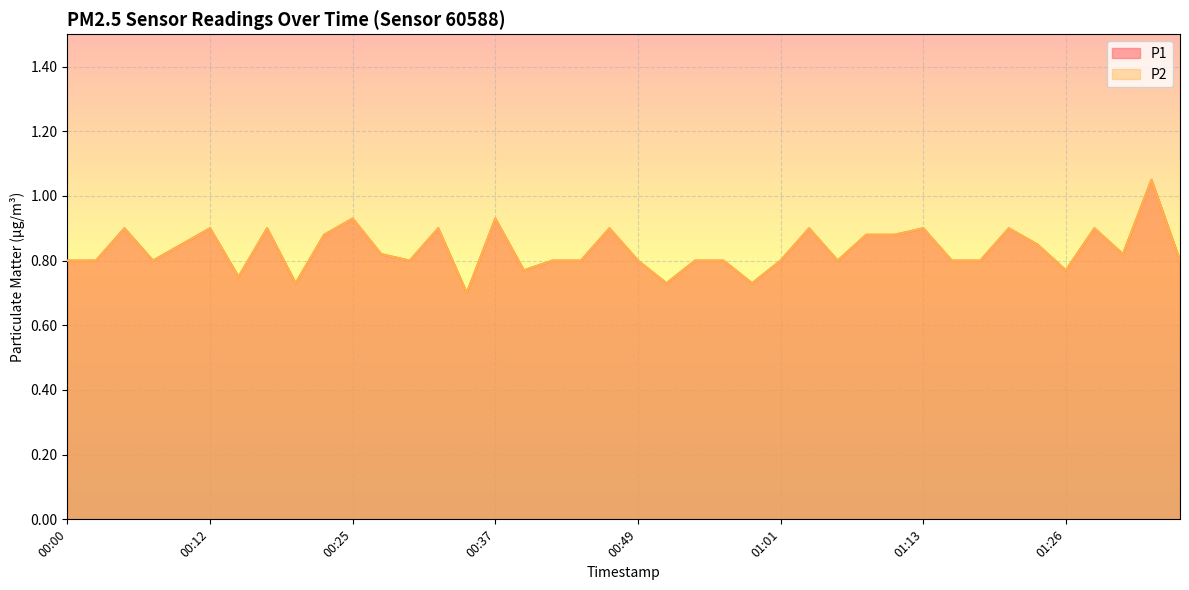

The P2 series shows 0.9 at 00:22. True or false?

True